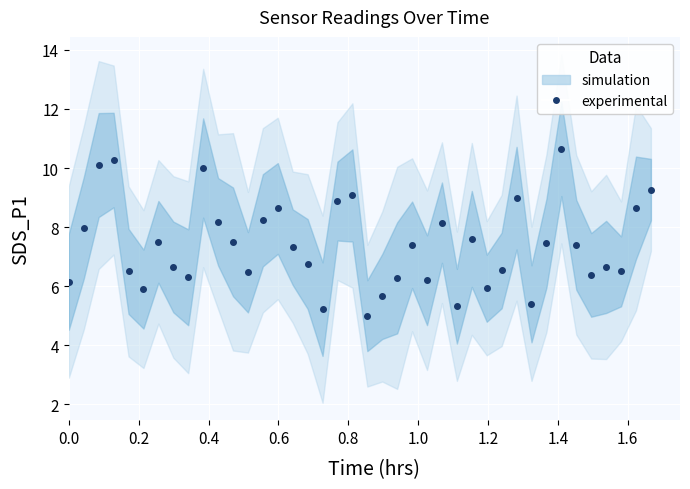

True or false: there are more than 1 points higher than both neighbors.

True